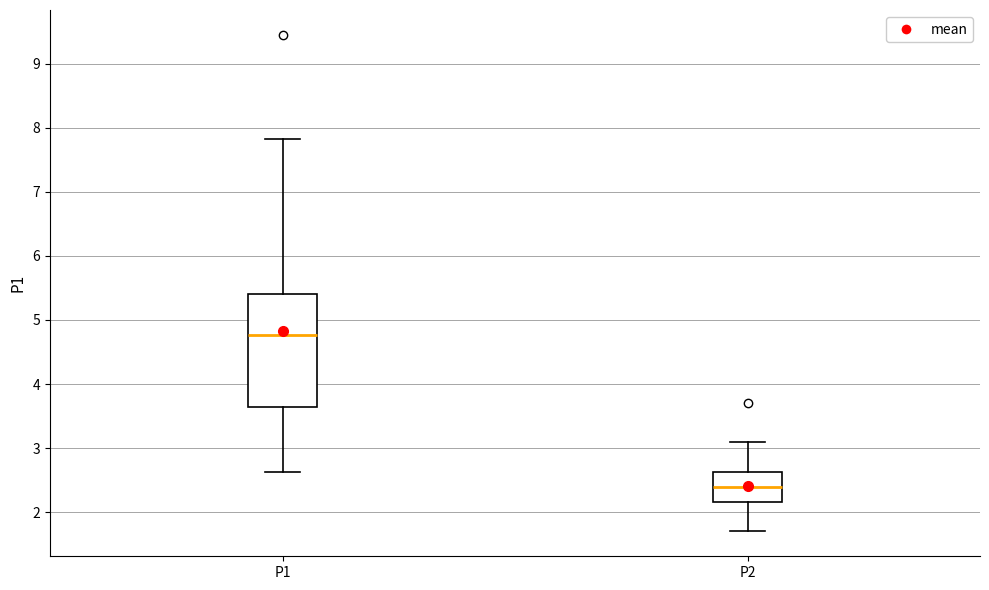

Reading left to right, transcribe this box plot: for each box, give where its median line is, the range the box spans, and where its two whiskers end, as read against the y-axis. The values are not printed on the chart, so give them approximately, as read against the axis.

P1: median 4.8, box 3.6 to 5.4, whiskers 2.6 to 7.8
P2: median 2.4, box 2.2 to 2.6, whiskers 1.7 to 3.1